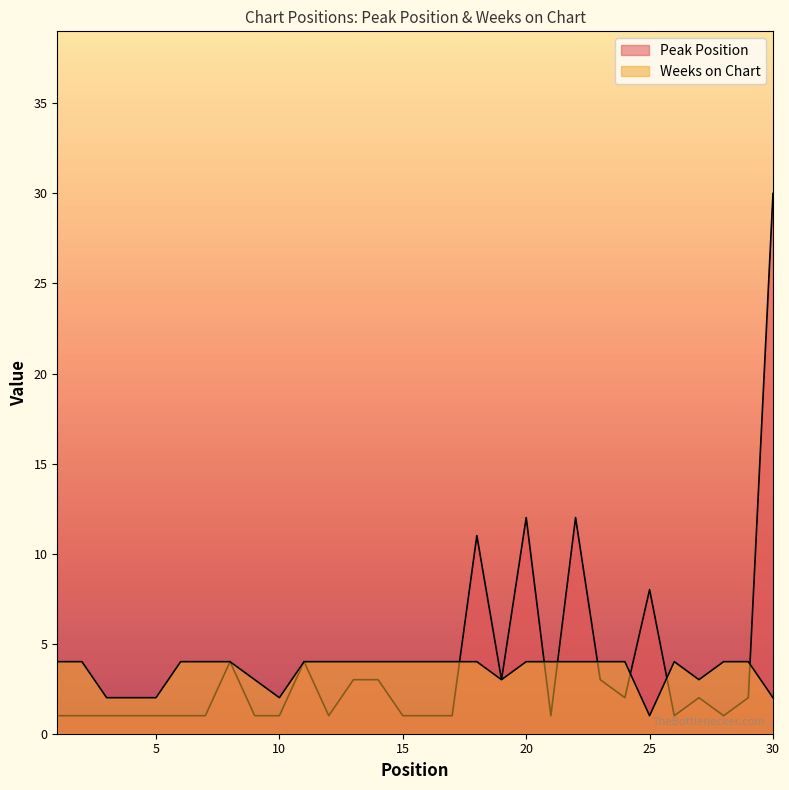

What is the spread (max minus min) of values at 17?

3